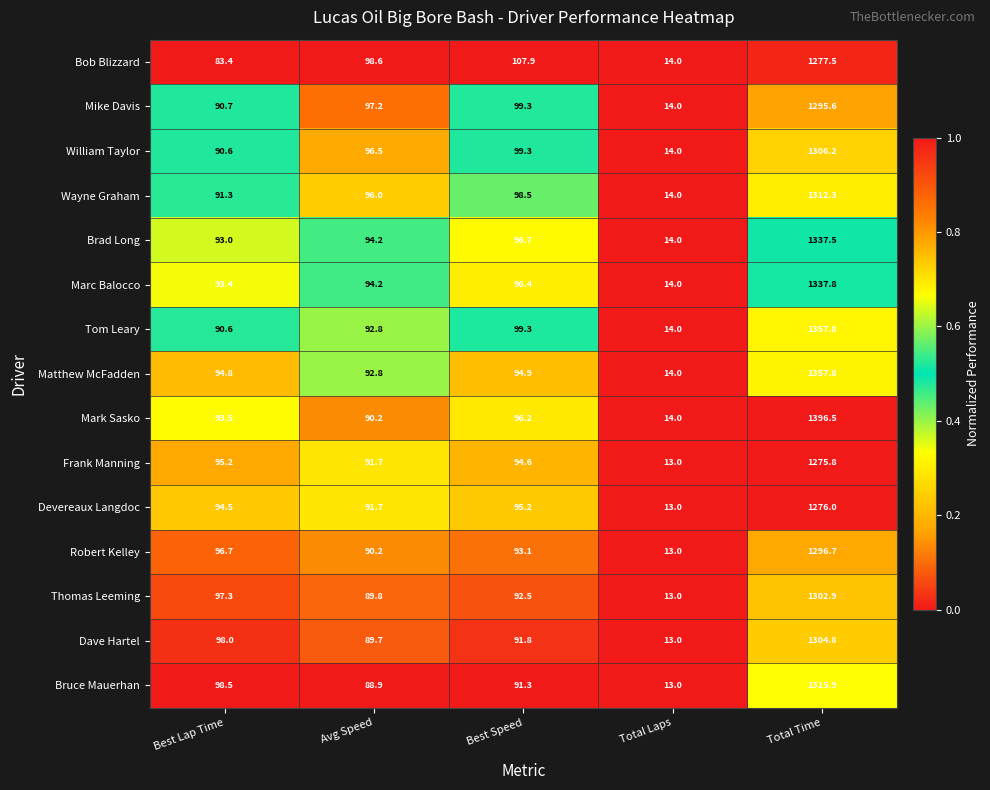

Between Best Lap Time and Avg Speed, which series saw the biggest shift?

Bob Blizzard